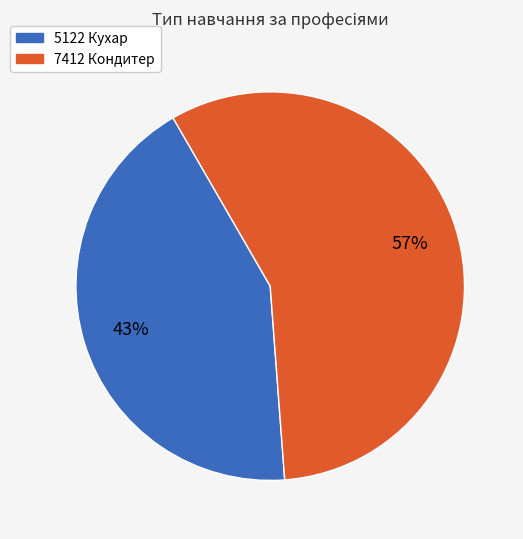

Which slice is the smallest?

5122 Кухар